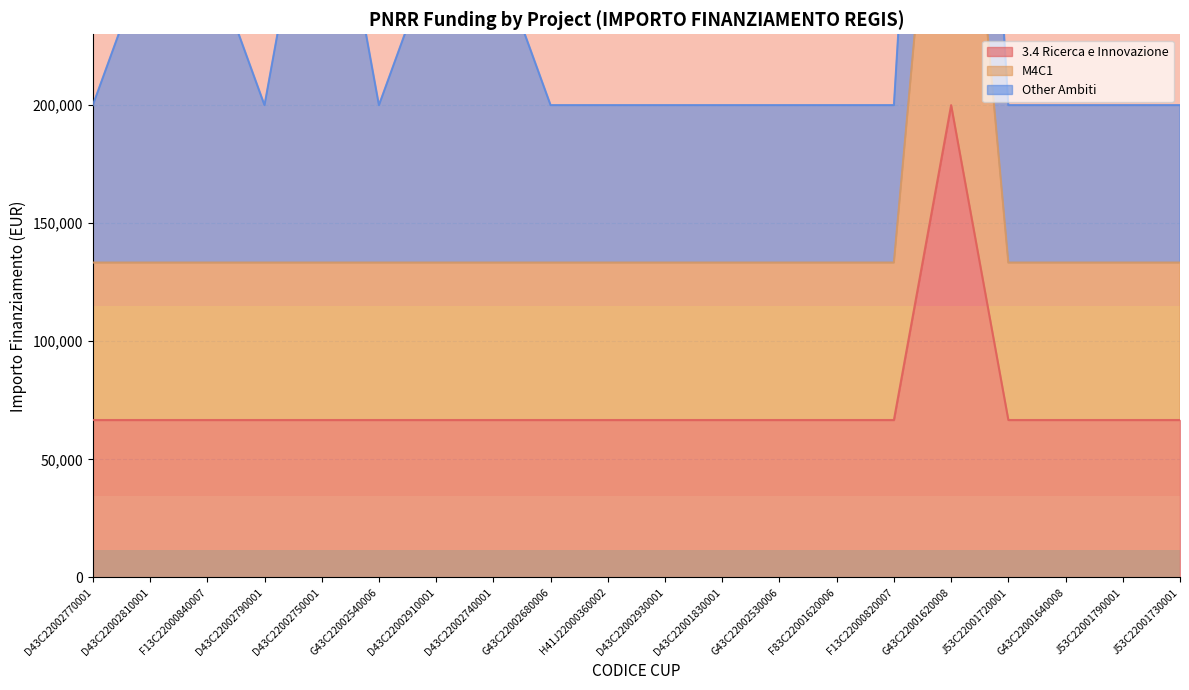

What is the label of the 12th point from the left?

D43C22001830001